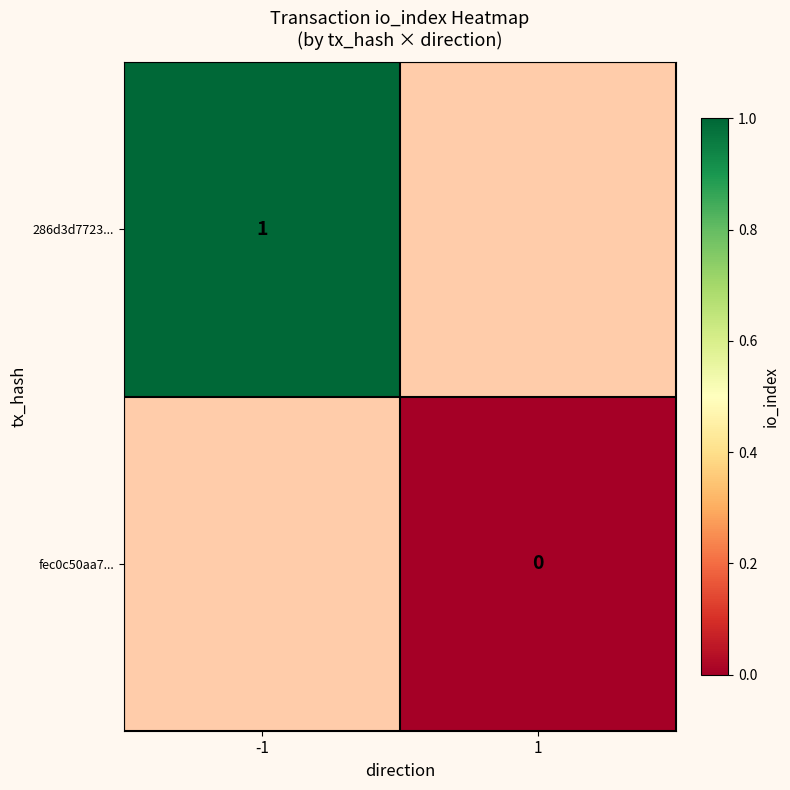

What is the greatest value displayed?

1.0